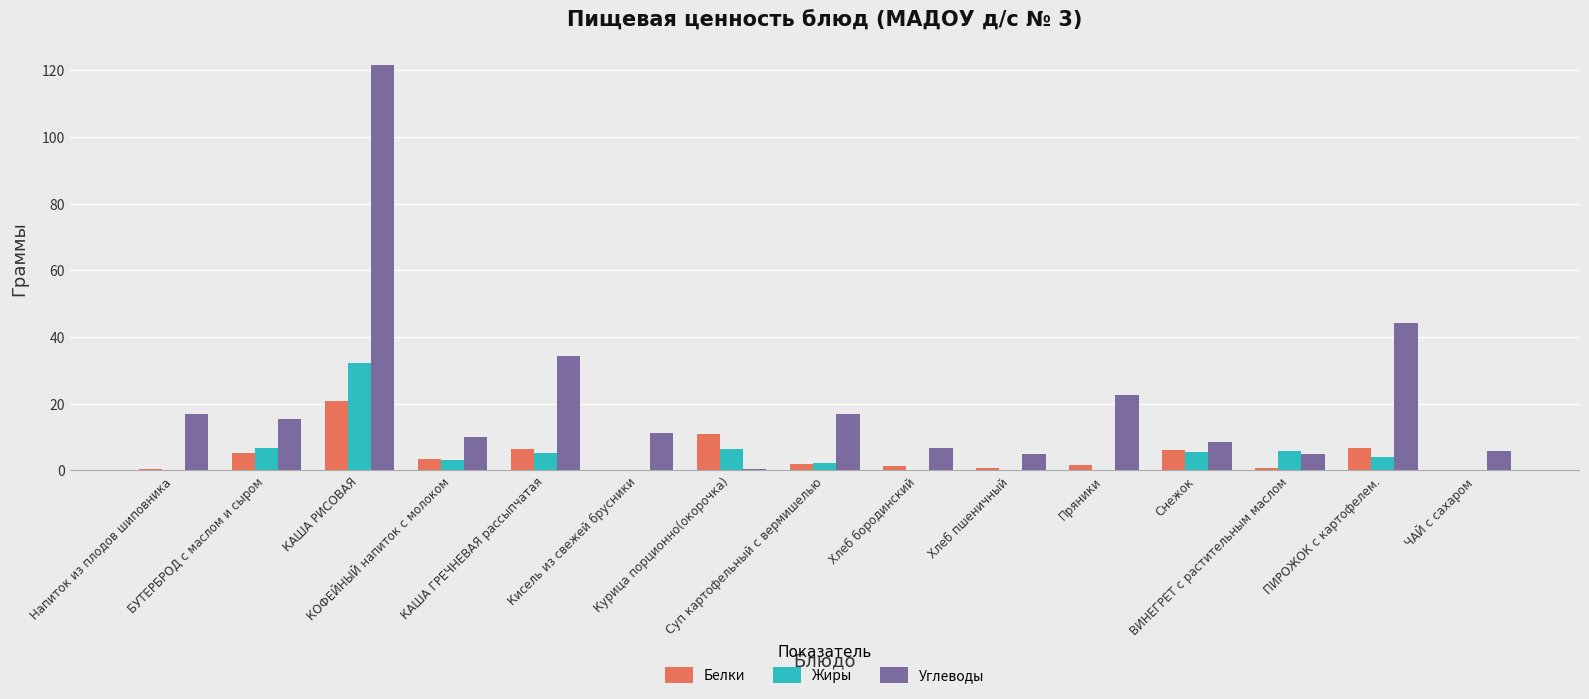

What is the greatest value displayed?

121.5